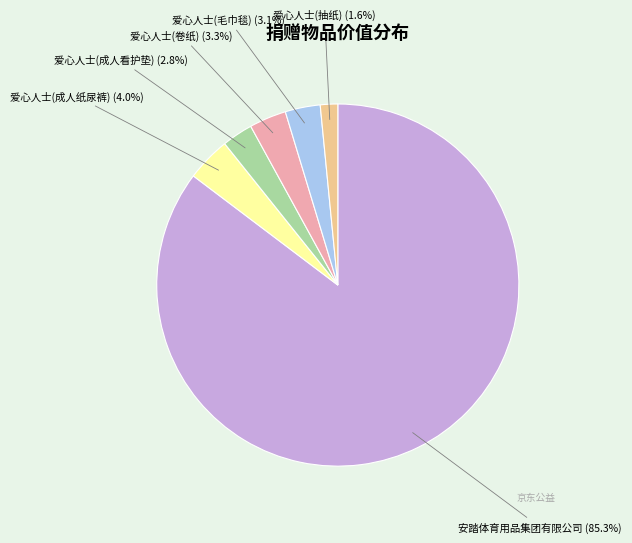

What is the largest slice in the pie chart?

安踏体育用品集团有限公司